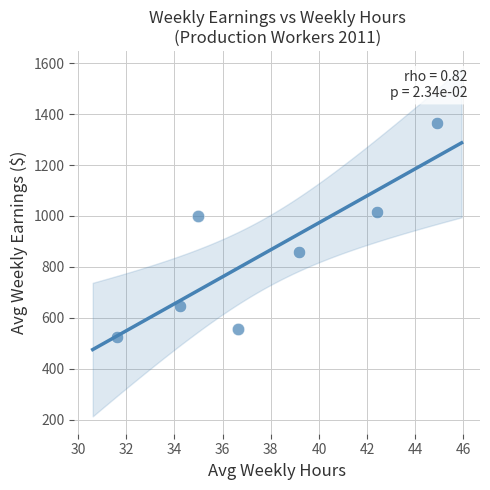

What Y value in the scatter plot is closest to 943?

999.3